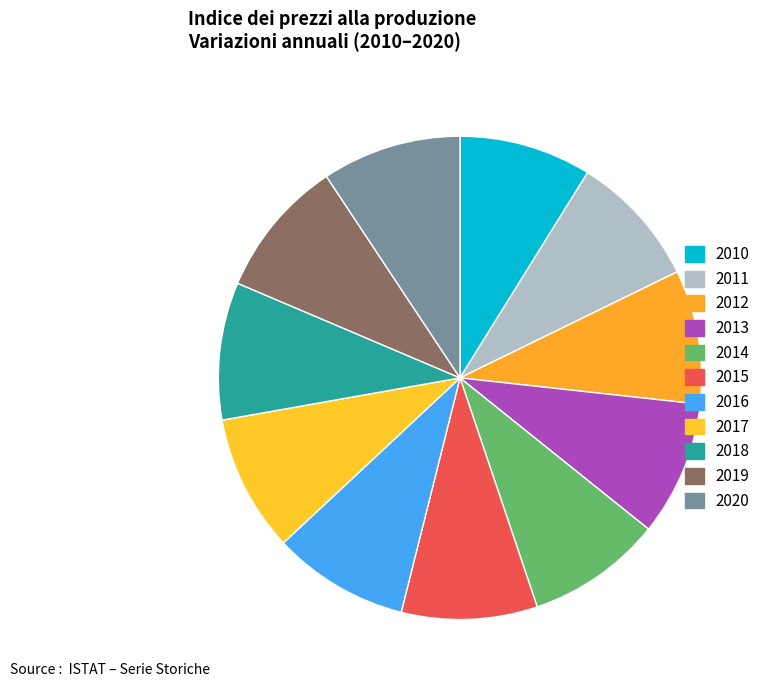

How many slices are in this pie chart?

11